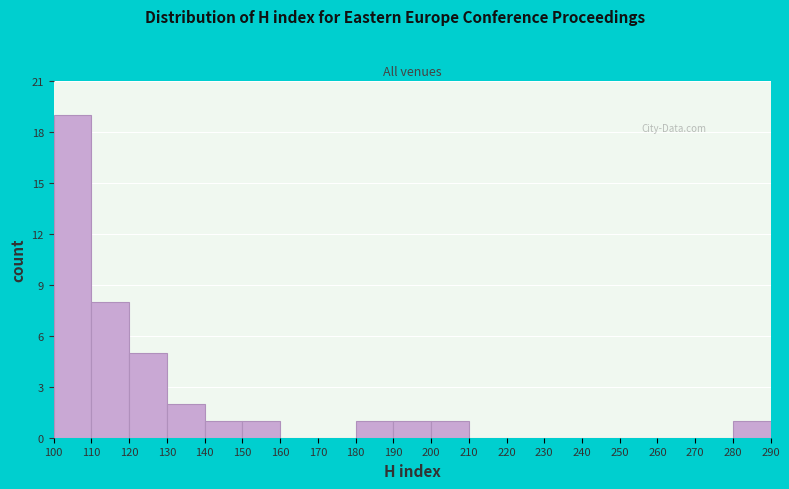

Which range on the x-axis has the tallest bar?

100 to 110